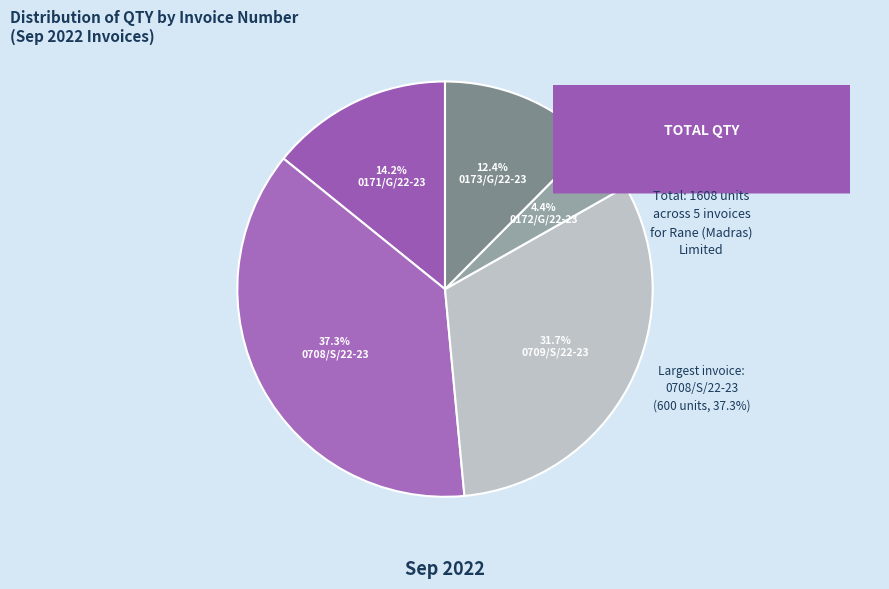

To the nearest percent, what is the average slice percentage?

20%